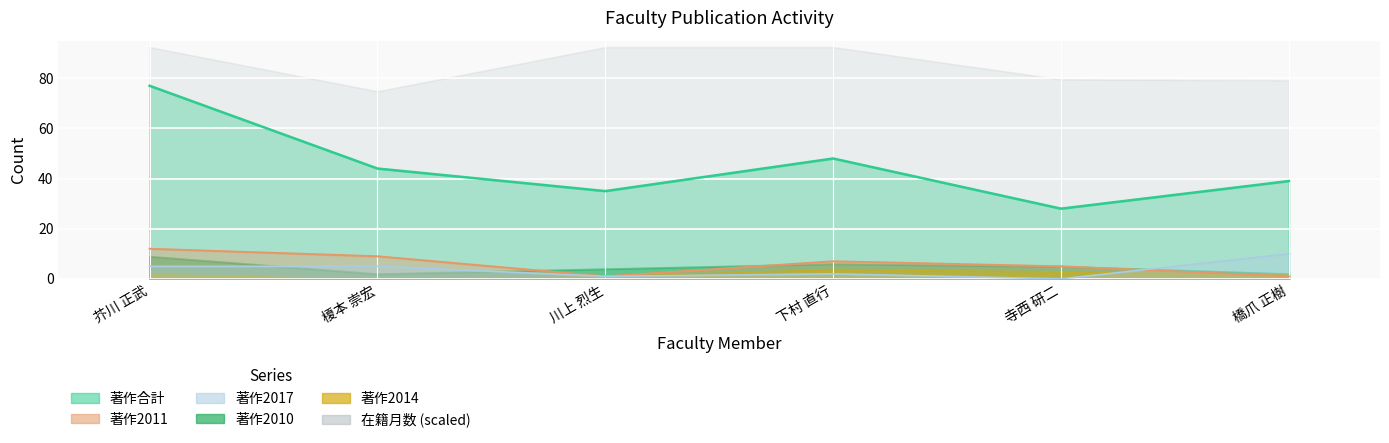

Which series has the widest spread of values?

著作合計